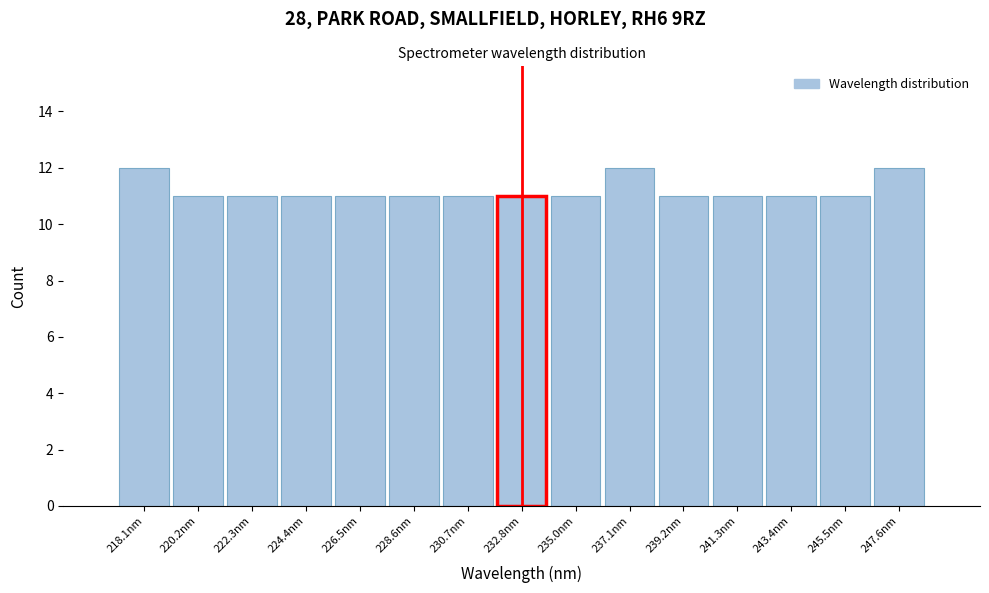

Reading left to right, list all the values displayed in this chart.

218.1nm=12	220.2nm=11	222.3nm=11	224.4nm=11	226.5nm=11	228.6nm=11	230.7nm=11	232.8nm=11	235.0nm=11	237.1nm=12	239.2nm=11	241.3nm=11	243.4nm=11	245.5nm=11	247.6nm=12